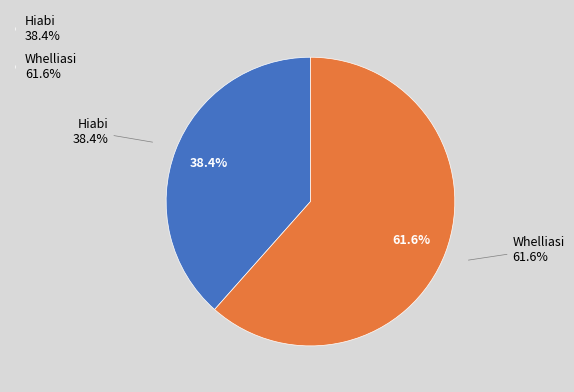

How much of the chart is everything except Hiabi?

61.6%